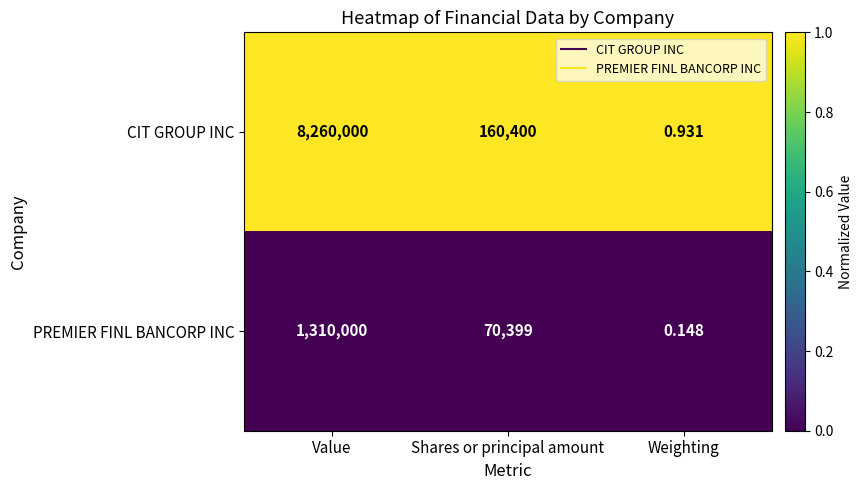

Which series has the largest total across all categories?

CIT GROUP INC